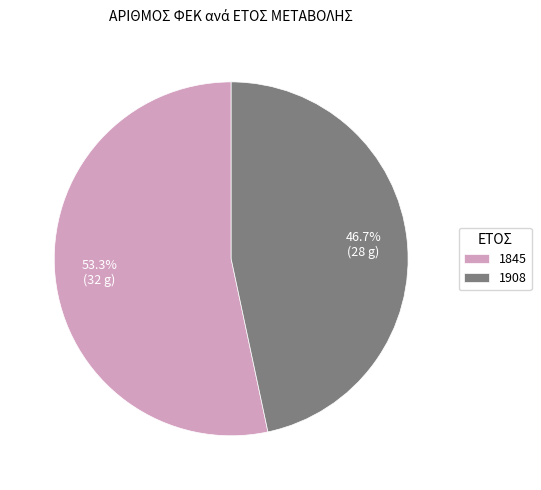

Which slice is the smallest?

1908